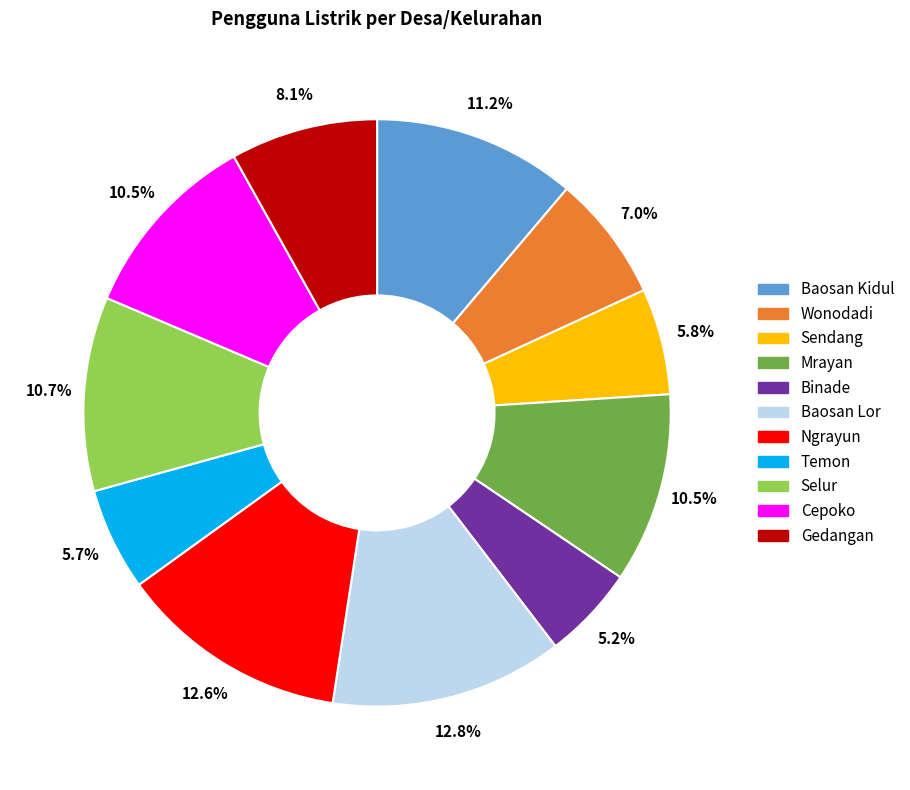

How many slices are in this pie chart?

11